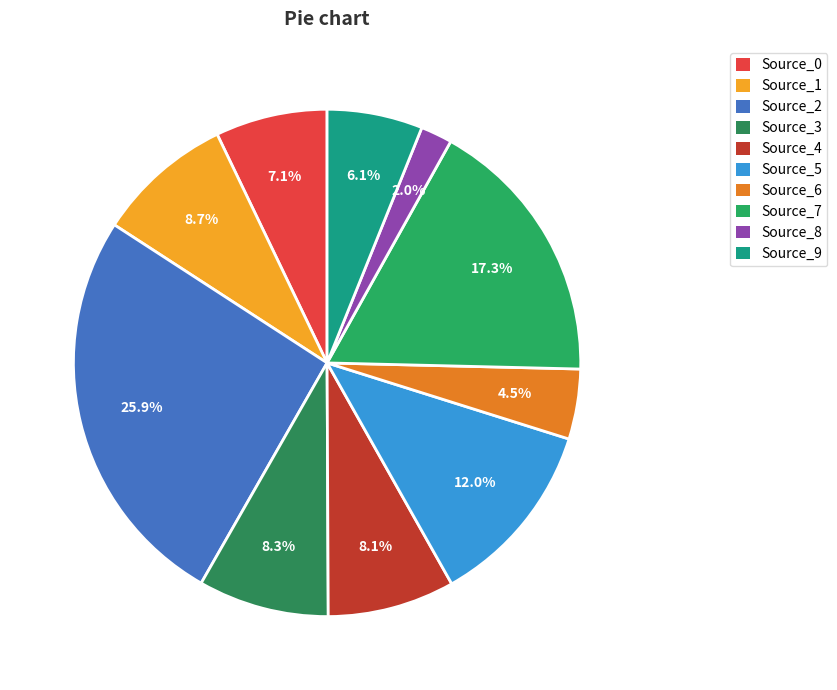

Is there any slice that represents more than half of the pie?

No